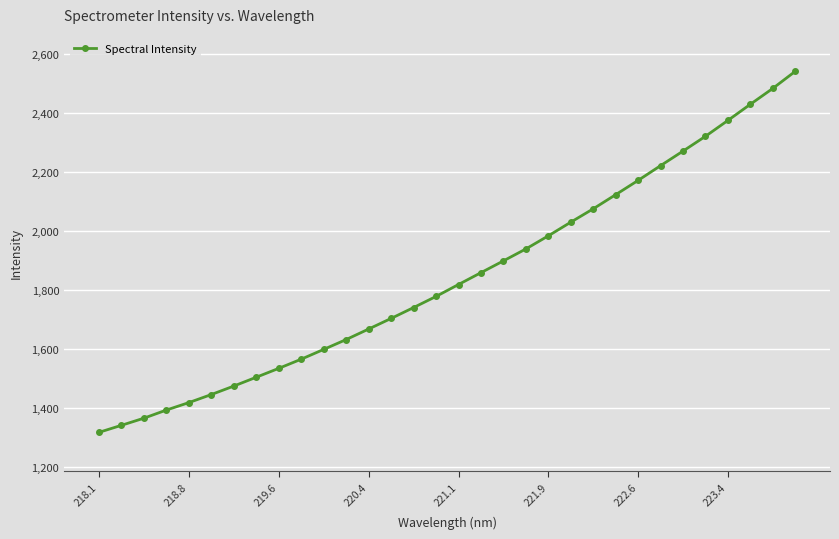

What is the maximum value shown in the chart?

2540.7